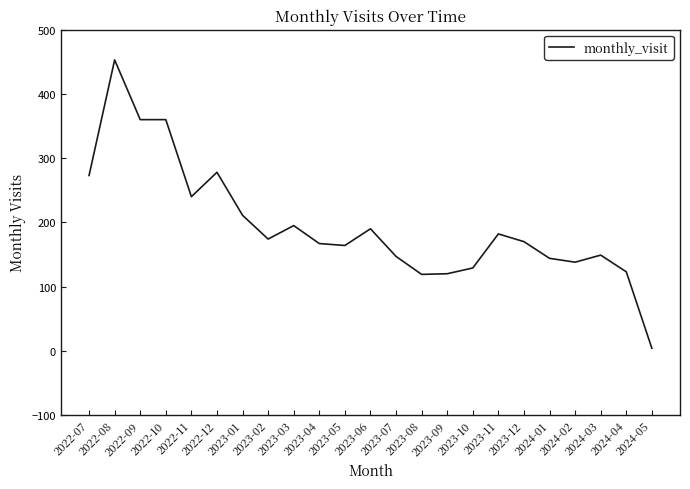

Which label corresponds to the largest value in the chart?

2022-08